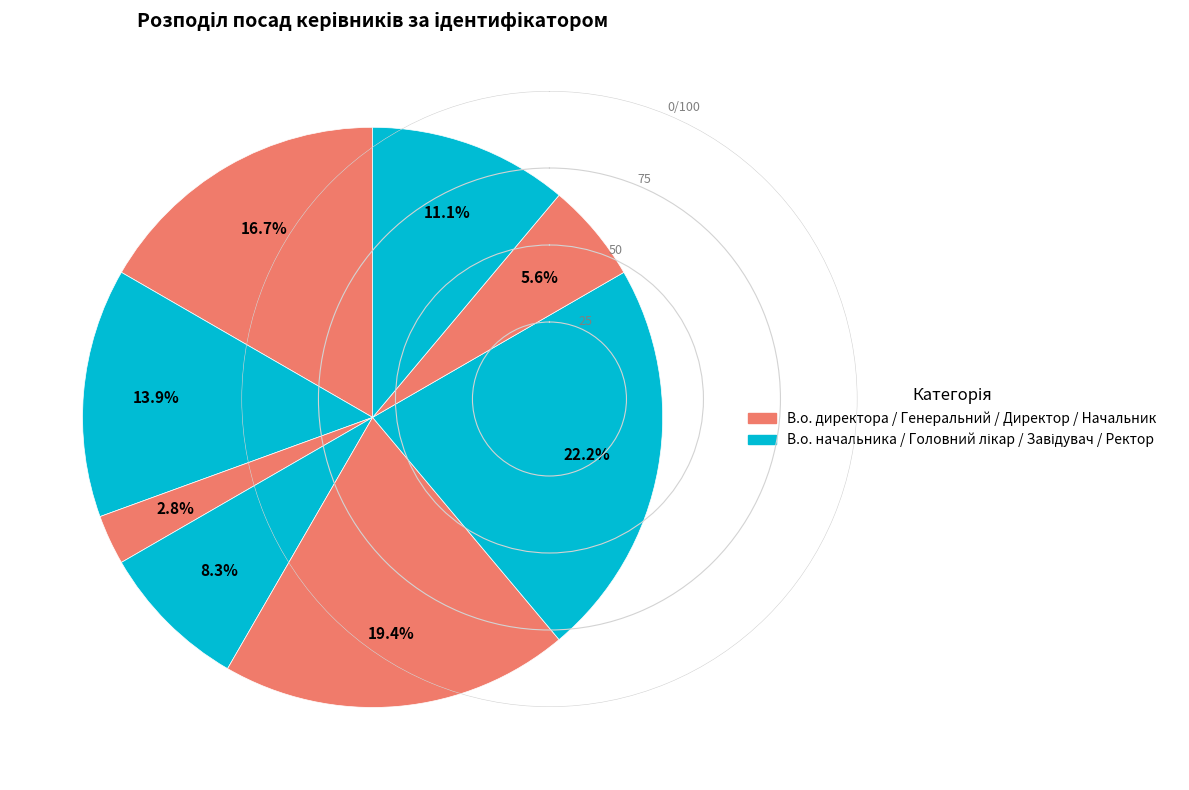

How many segments does this pie chart have?

8